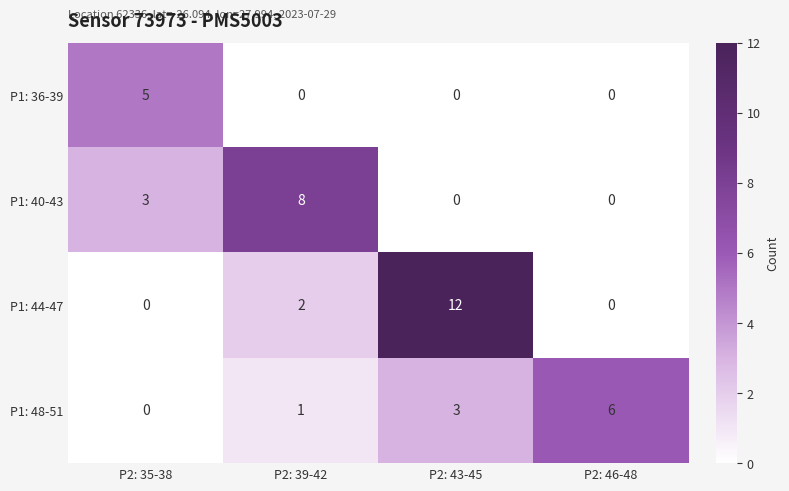

What is the maximum value for P1: 48-51?

6